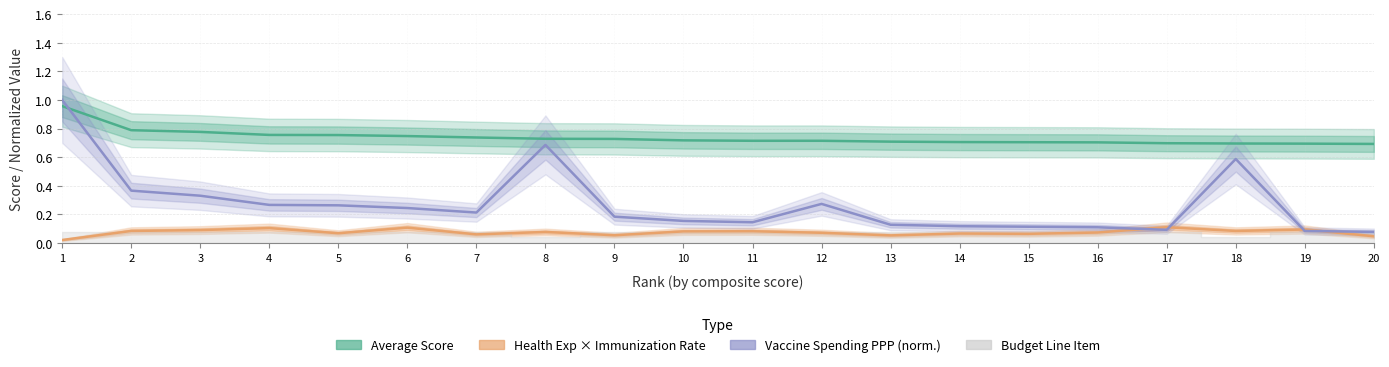

What is the value of the Vaccine Spending PPP (norm.) point at the 9th from the left?

0.2